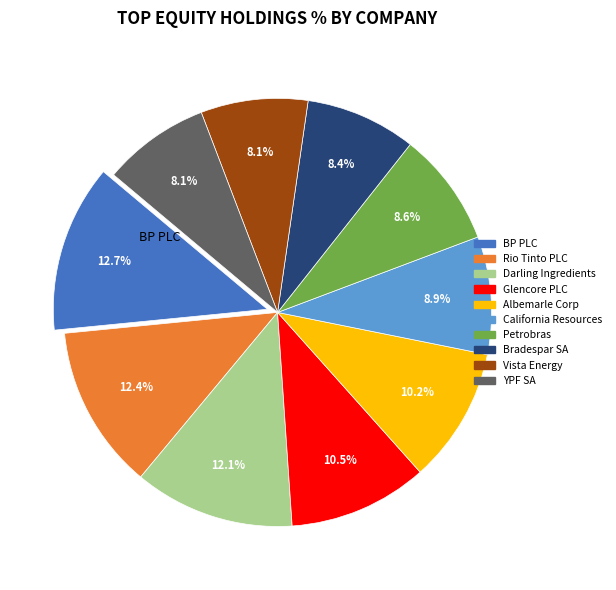

Which has a higher value, Albemarle Corp or Darling Ingredients?

Darling Ingredients